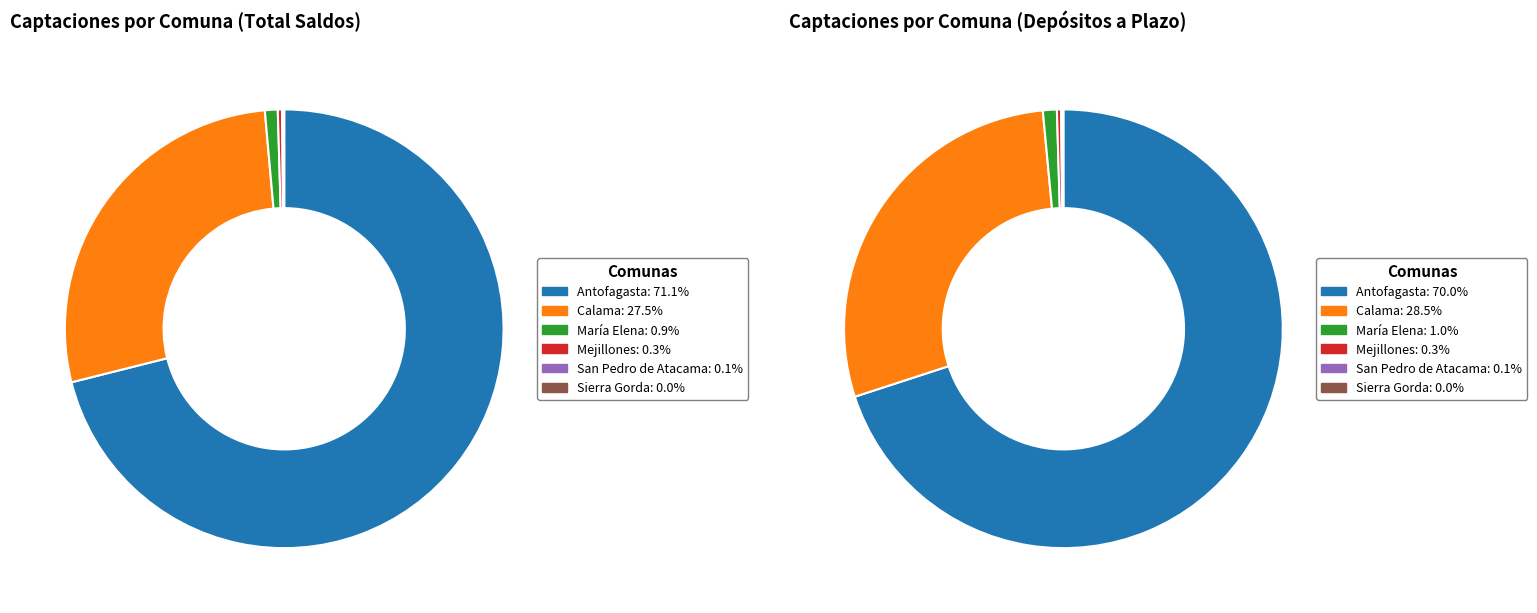

To the nearest percent, what is the difference between the largest and smallest slice percentages?

71%